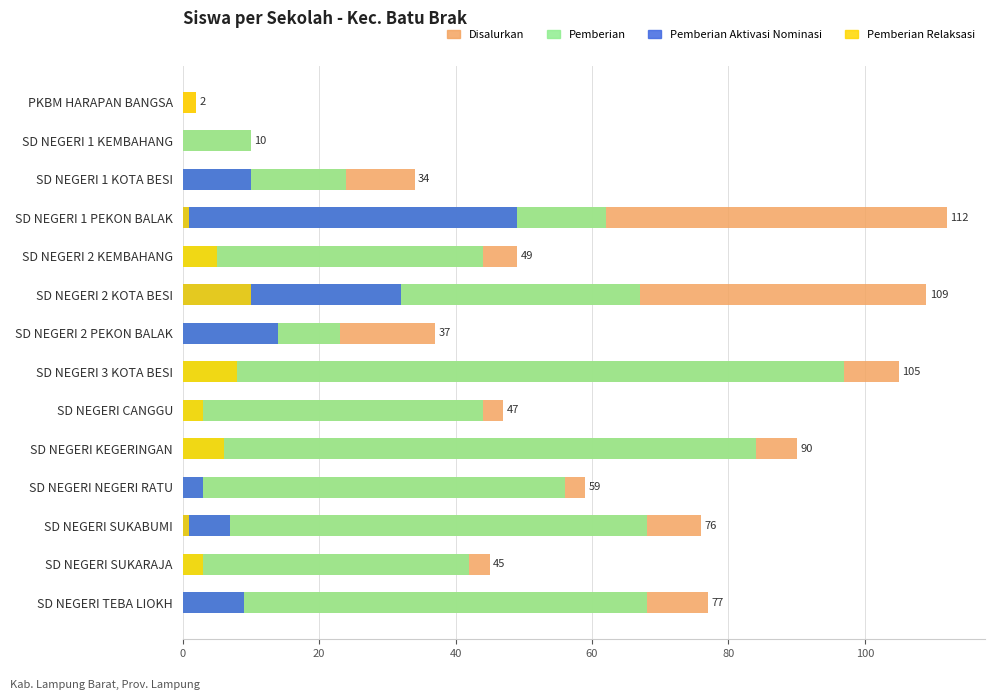

How many bars are there in total?

56